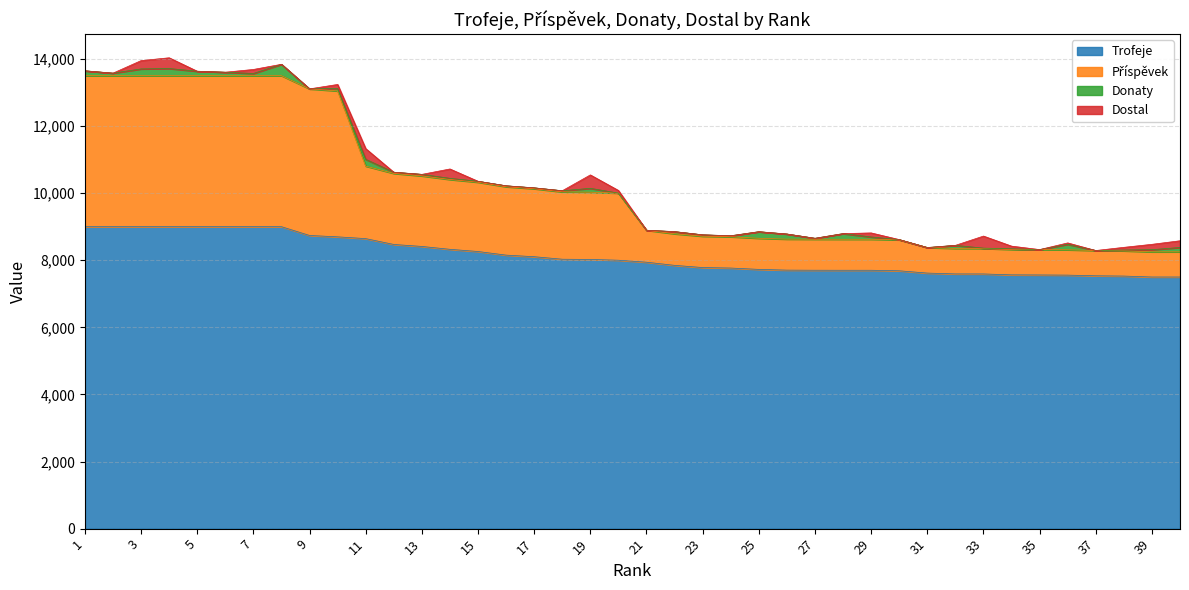

Between 8 and 26, which series saw the biggest shift?

Příspěvek